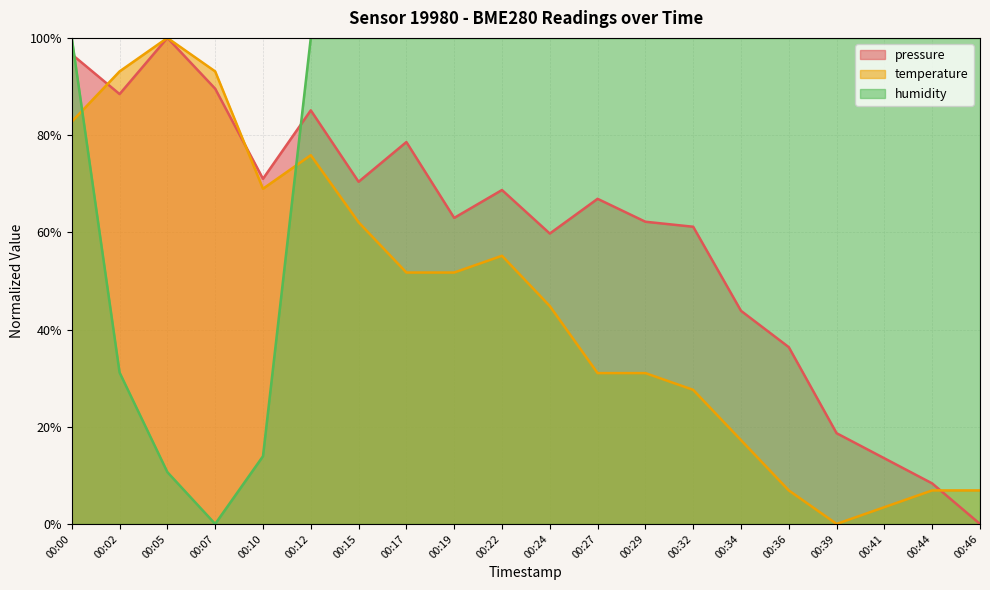

What are all the series names shown in the legend?

pressure, temperature, humidity